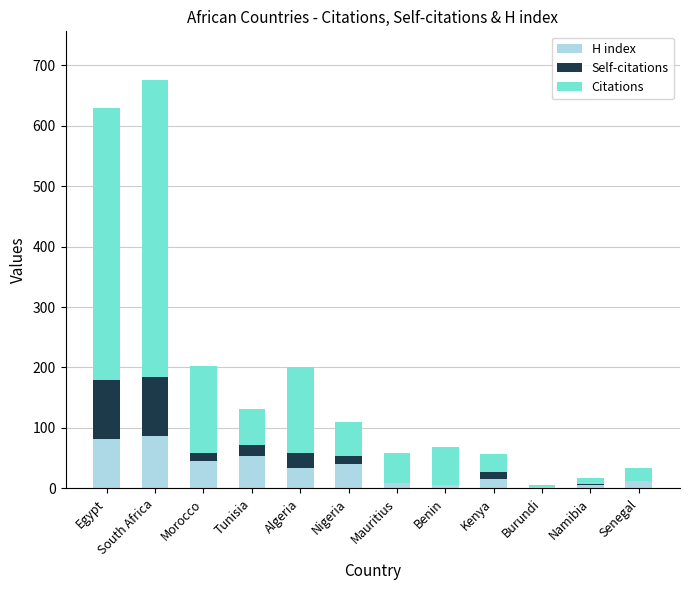

True or false: H index has a value of 46 at Morocco.

True